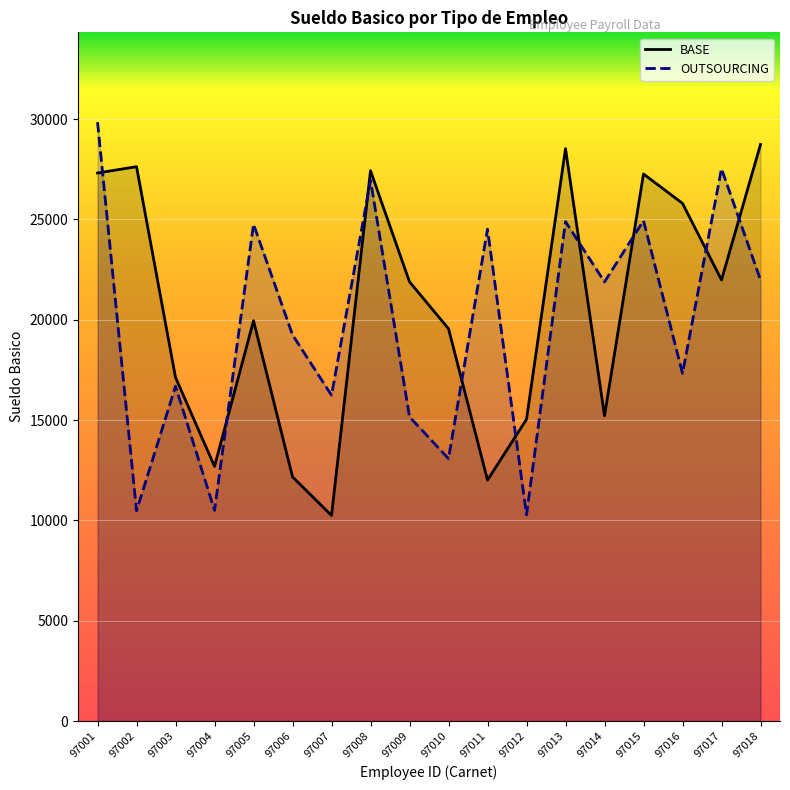

Where is the first local minimum?

97004